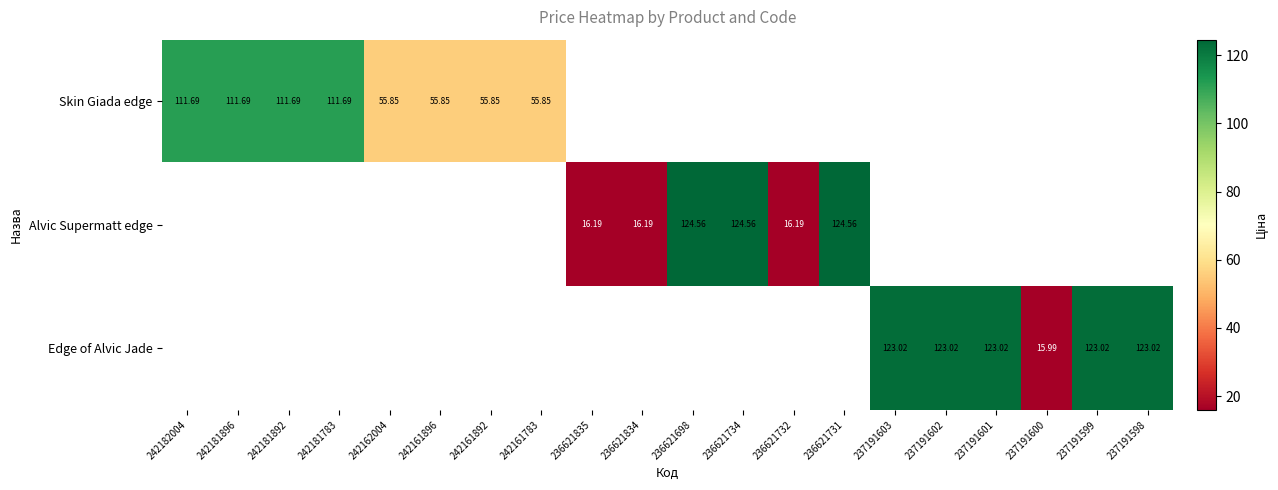

Is the value of Edge of Alvic Jade at 237191600 greater than the value of Alvic Supermatt edge at 236621731?

No